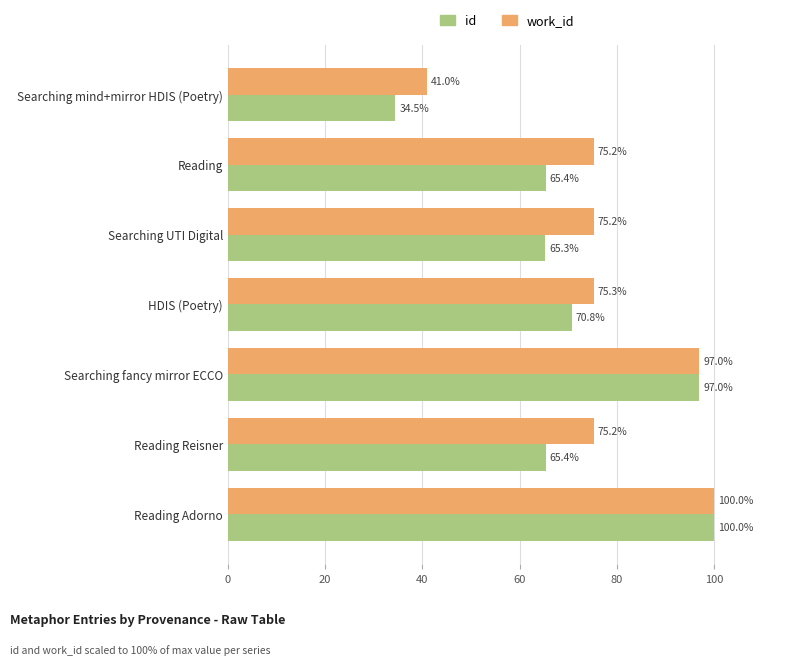

At which category is the sum across all series the highest?

Reading Adorno